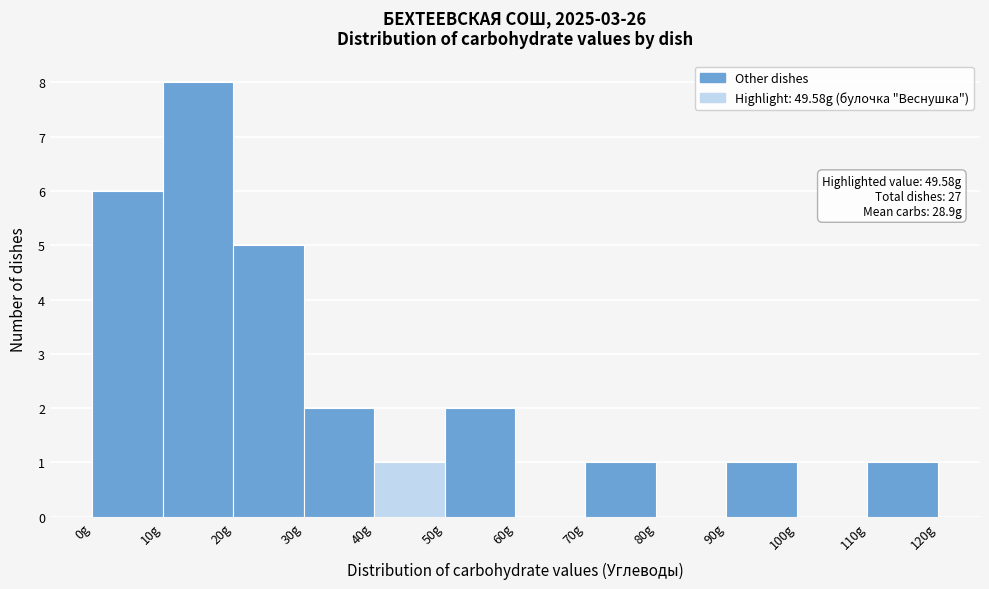

Over which range of the x-axis is the bar tallest?

10 to 20